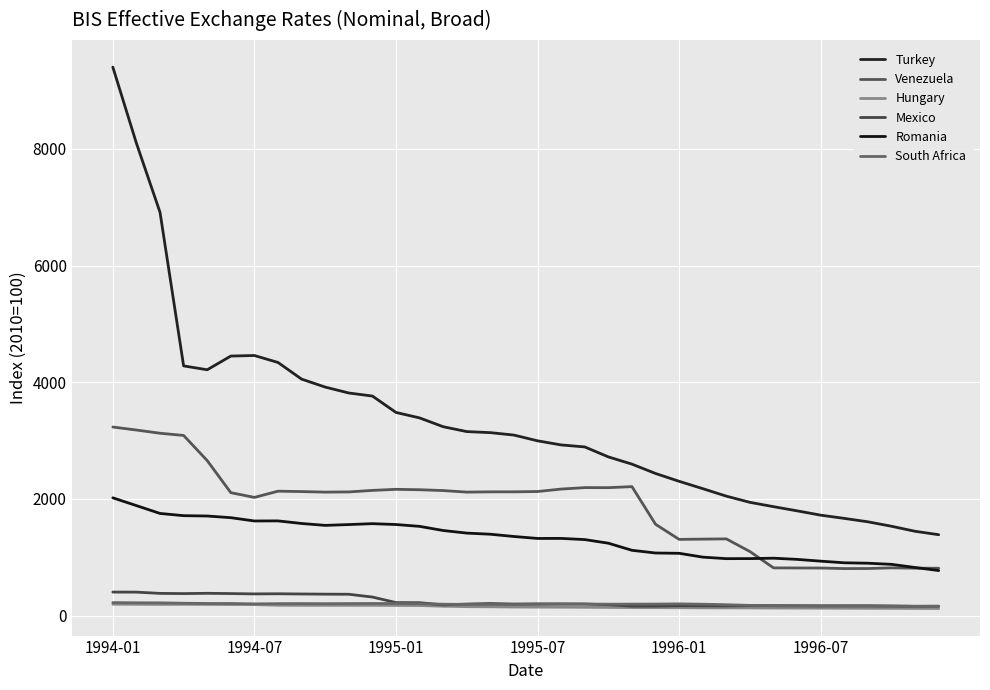

What is the difference between the second highest and second lowest values in the Hungary series?

71.3